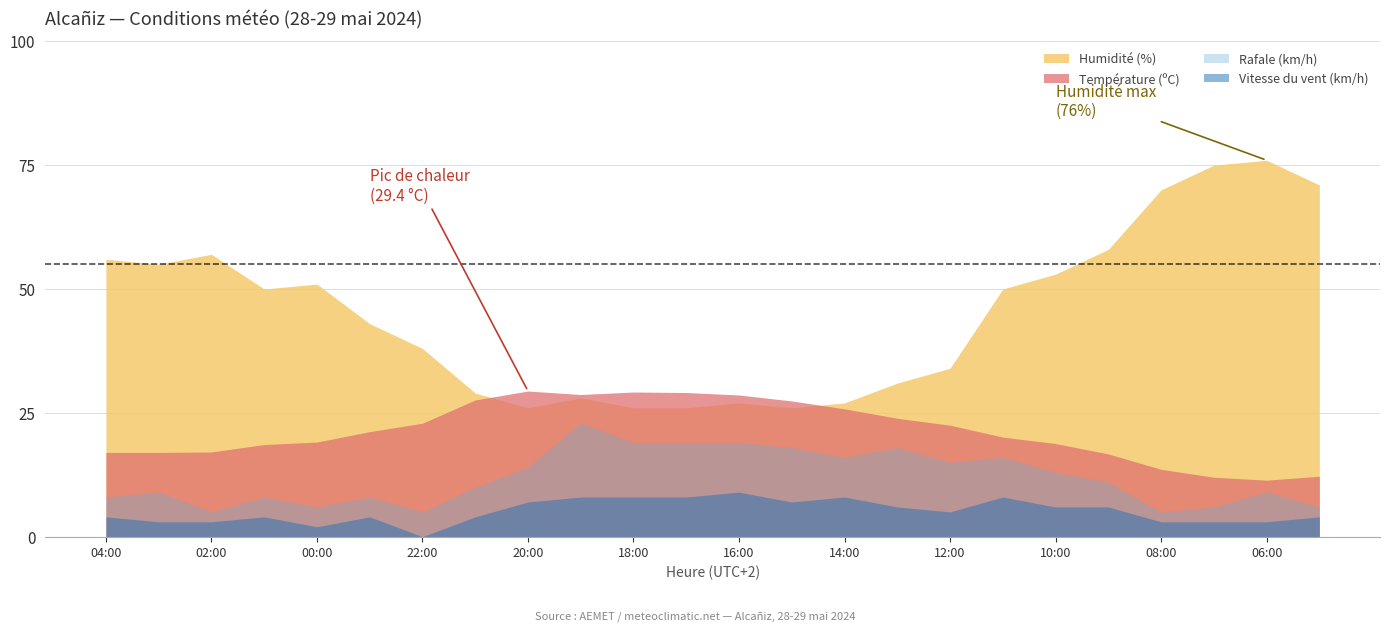

Reading right to left, extract all data points from this chart.

Température (ºC): 12.2	11.4	12.0	13.6	16.7	18.8	20.1	22.5	23.9	25.8	27.4	28.6	29.1	29.2	28.7	29.4	27.6	22.9	21.2	19.1	18.6	17.1	17.0	17.0
Humidité (%): 71.0	76.0	75.0	70.0	58.0	53.0	50.0	34.0	31.0	27.0	26.0	27.0	26.0	26.0	28.0	26.0	29.0	38.0	43.0	51.0	50.0	57.0	55.0	56.0
Vitesse du vent (km/h): 4.0	3.0	3.0	3.0	6.0	6.0	8.0	5.0	6.0	8.0	7.0	9.0	8.0	8.0	8.0	7.0	4.0	0.0	4.0	2.0	4.0	3.0	3.0	4.0
Rafale (km/h): 6.0	9.0	6.0	5.0	11.0	13.0	16.0	15.0	18.0	16.0	18.0	19.0	19.0	19.0	23.0	14.0	10.0	5.0	8.0	6.0	8.0	5.0	9.0	8.0